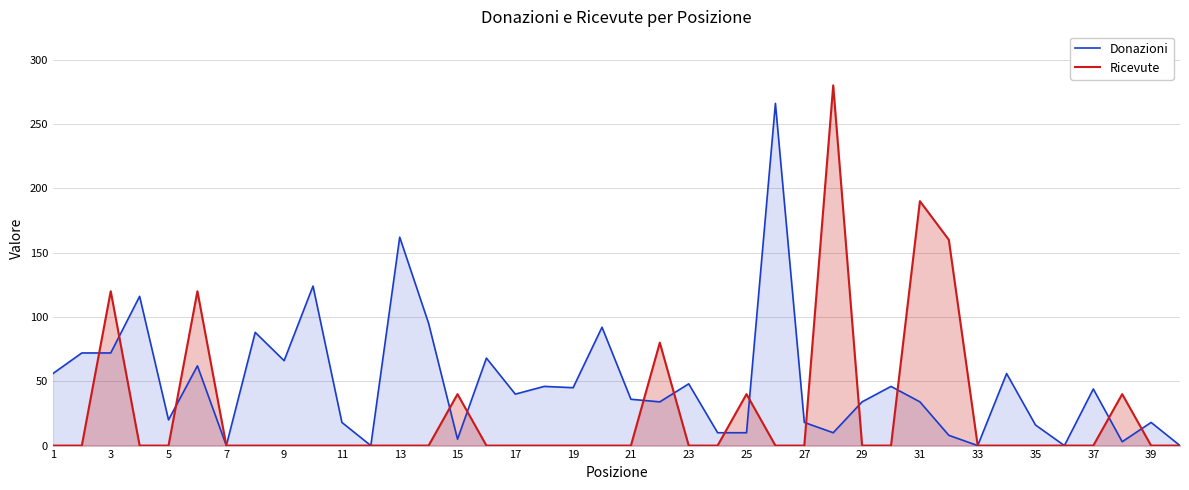

List the series in order of their peak value, lowest first.

Donazioni, Ricevute